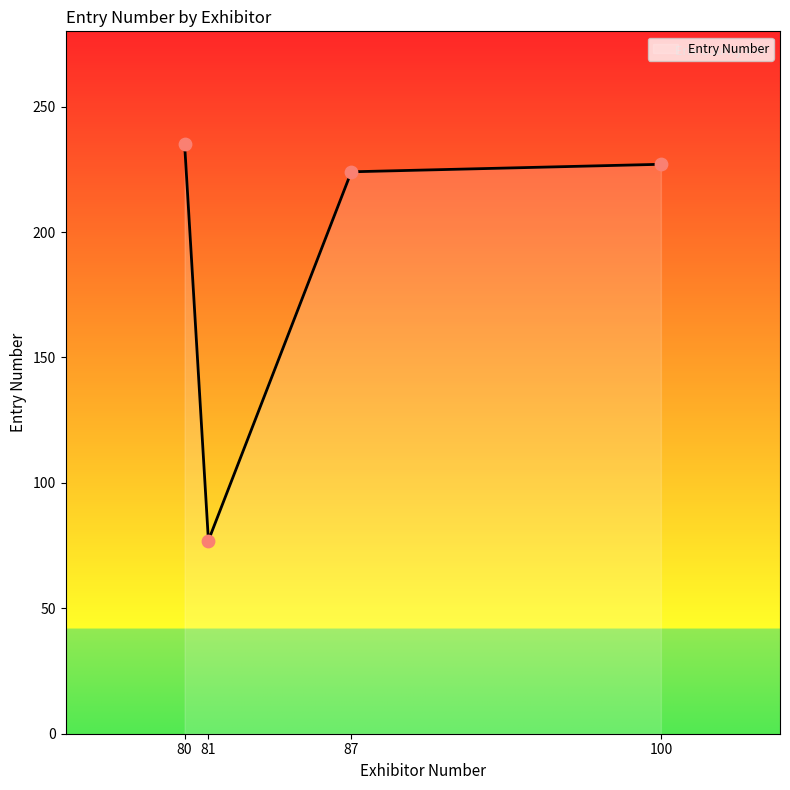

Approximately how many times larger is the value at 87 compared to 100?

1.0